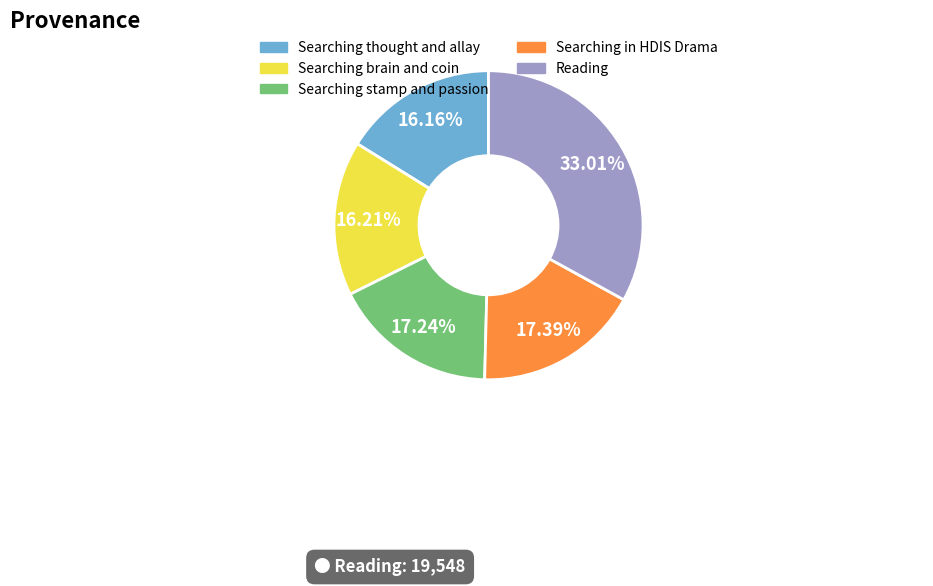

Approximately how many times larger is the value at Searching thought and allay compared to Searching brain and coin?

1.0